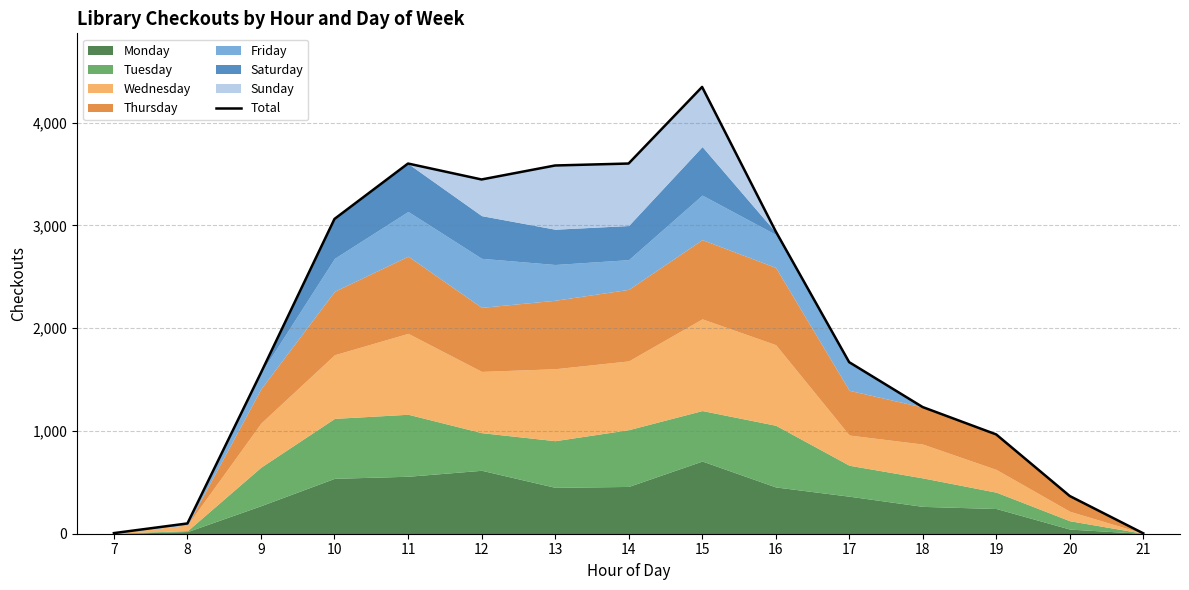

Read the value at 13, to the nearest 10.

3580